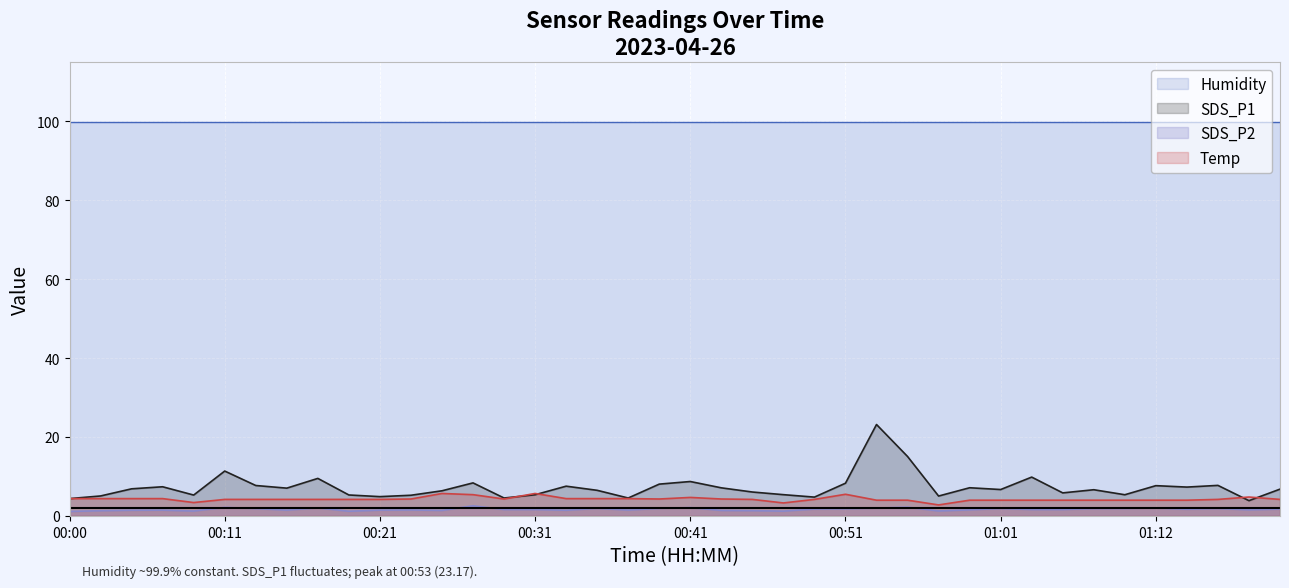

True or false: SDS_P2 and SDS_P1 intersect in this chart.

False